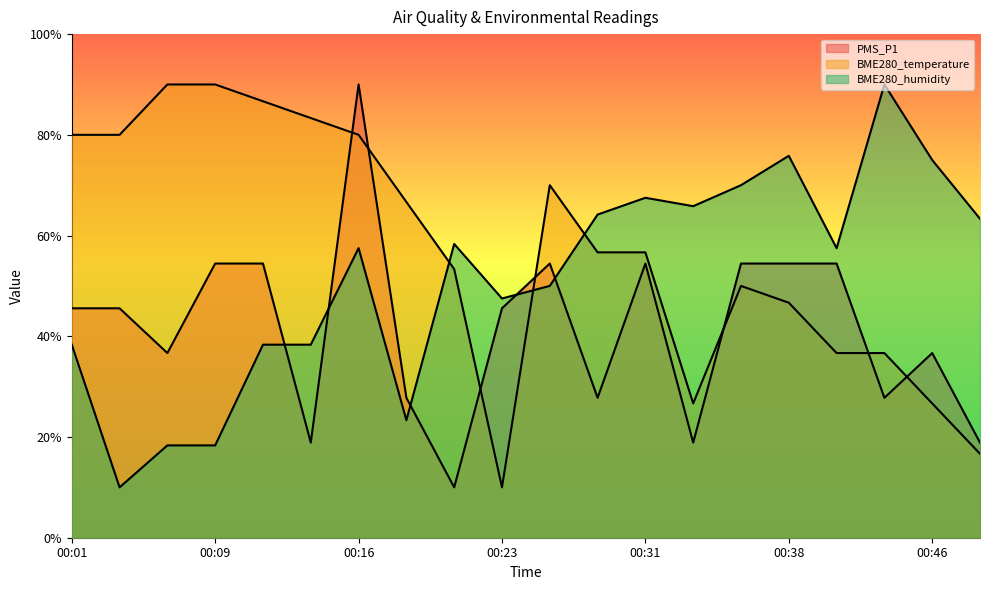

What is the value of the PMS_P1 point at the 3rd from the left?

36.7